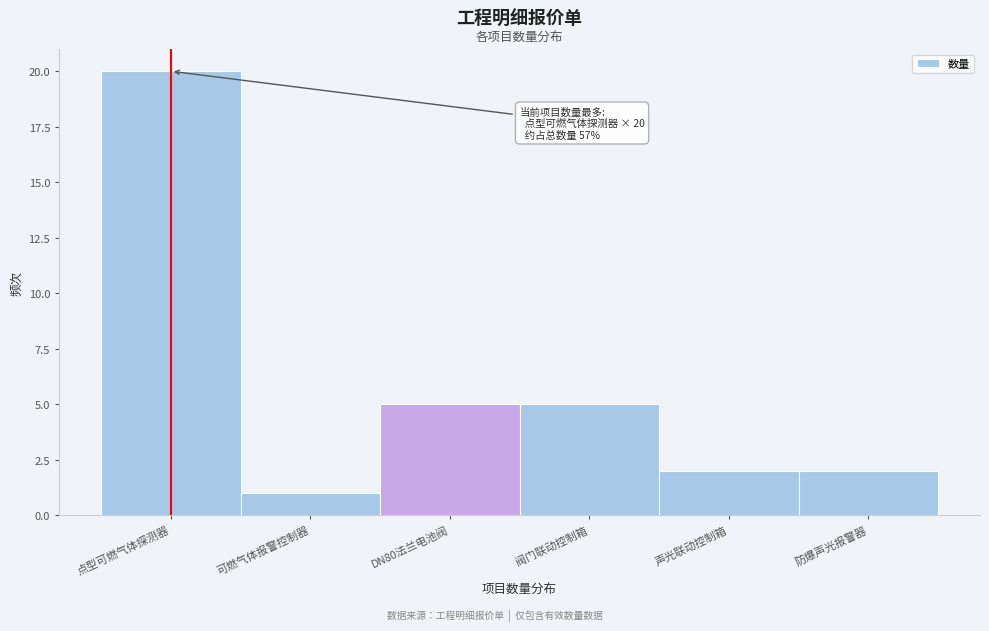

Reading left to right, transcribe all the data shown in this chart.

20	1	5	5	2	2